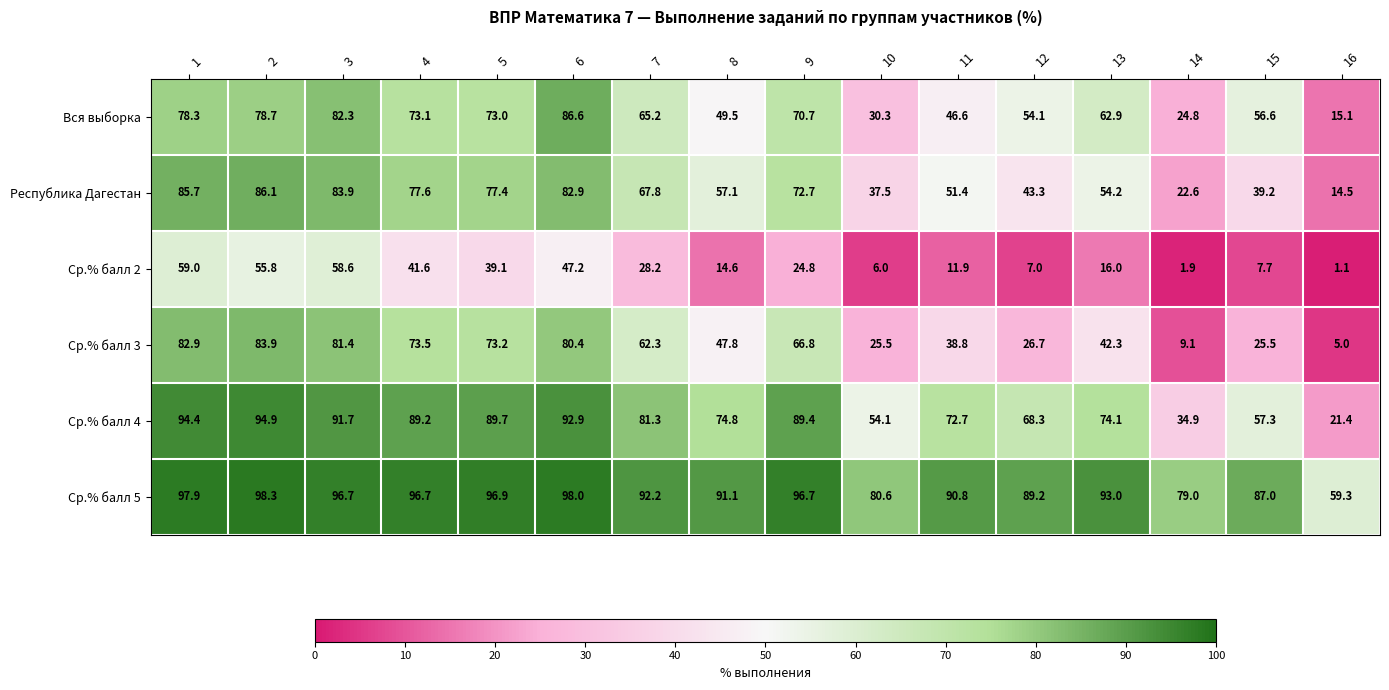

Rank the series at 3 from highest to lowest value.

Ср.% балл 5, Ср.% балл 4, Республика Дагестан, Вся выборка, Ср.% балл 3, Ср.% балл 2